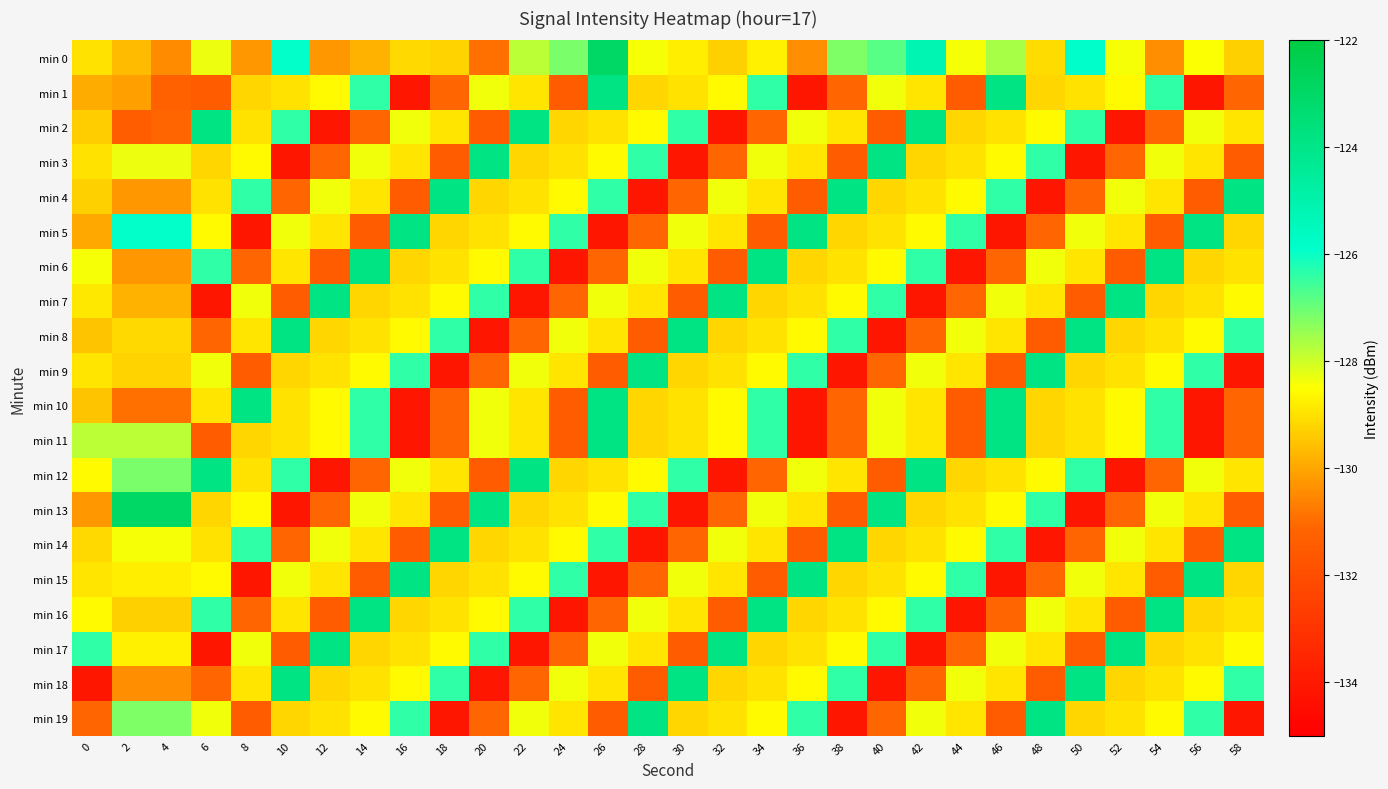

How many data points does each series have?

30